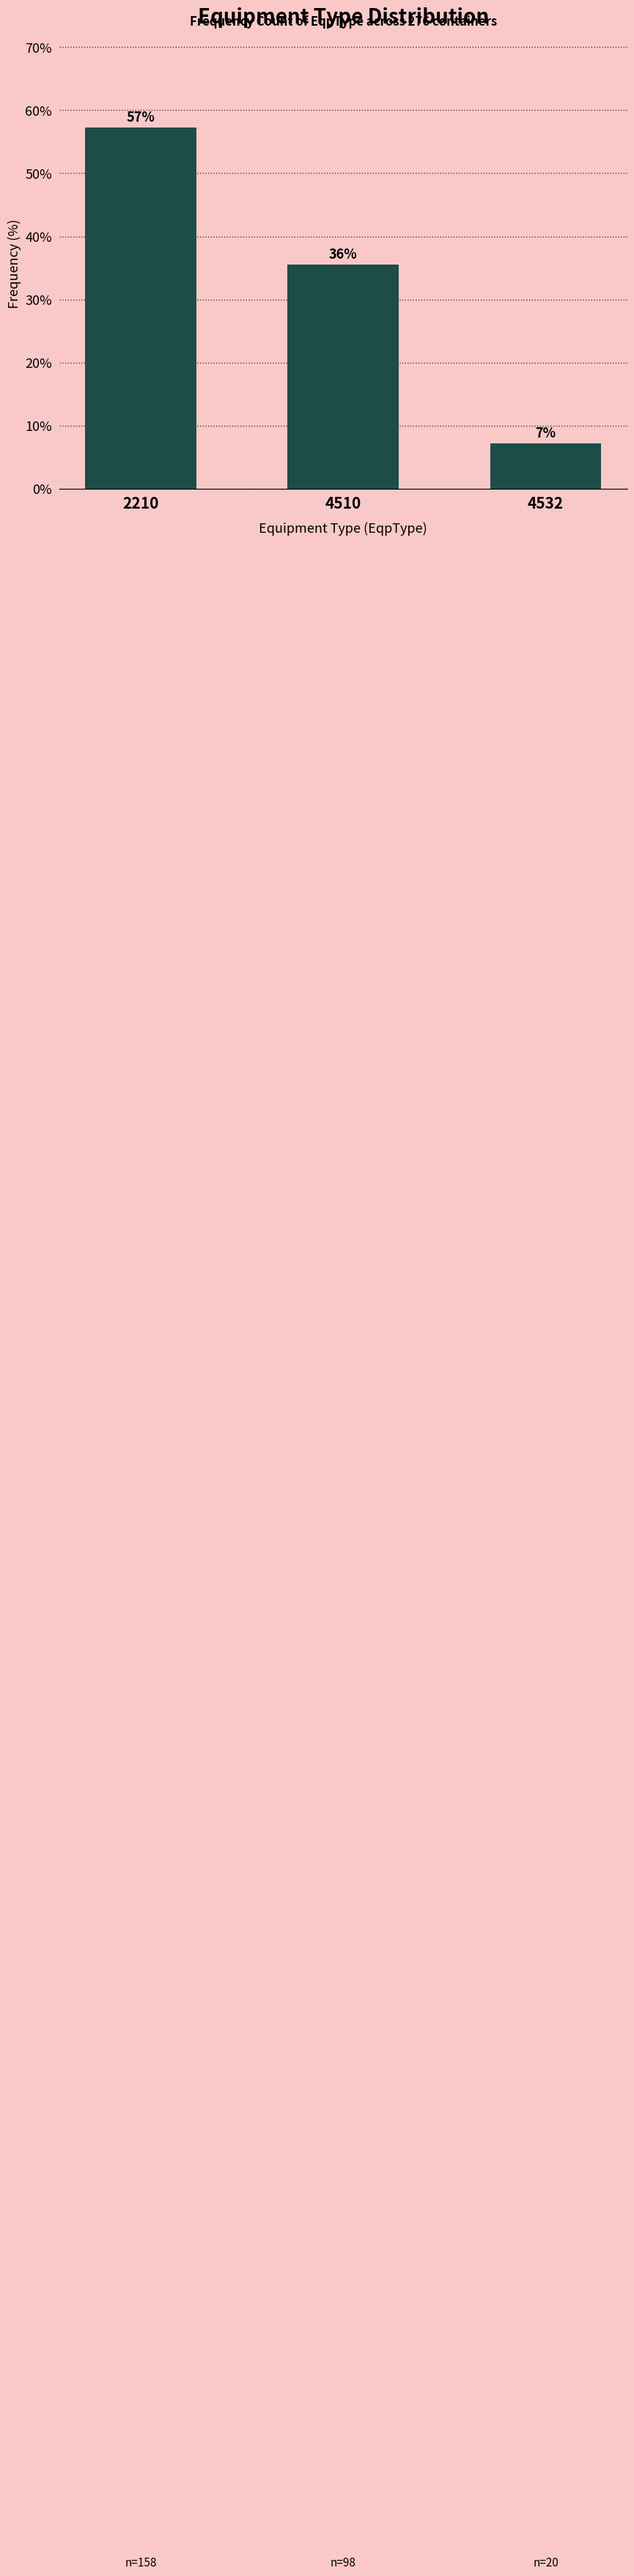

How many bars are there in total?

3